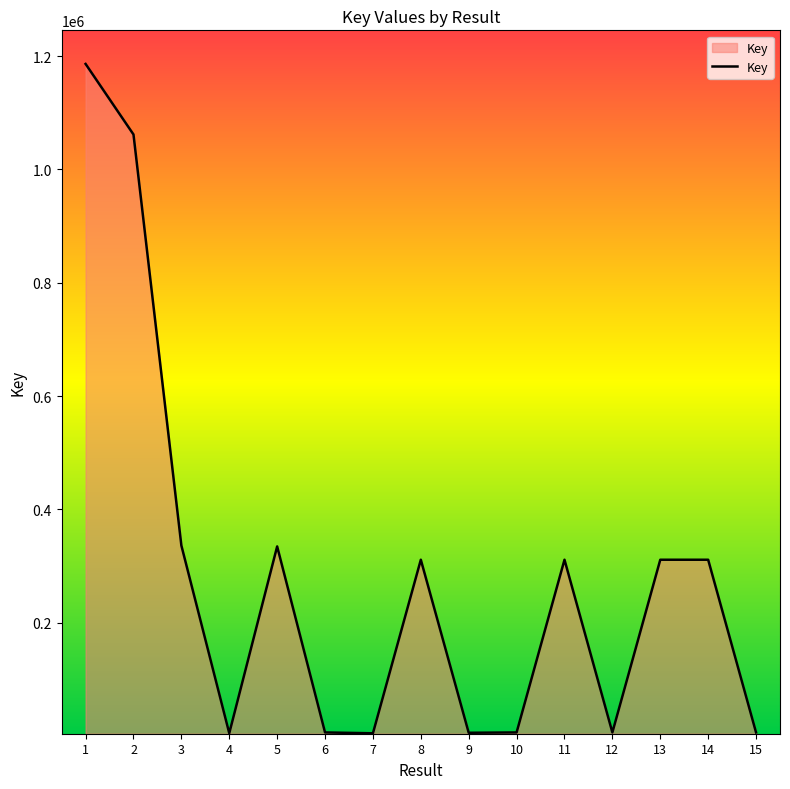

True or false: the data shows 6563 at 10.

True